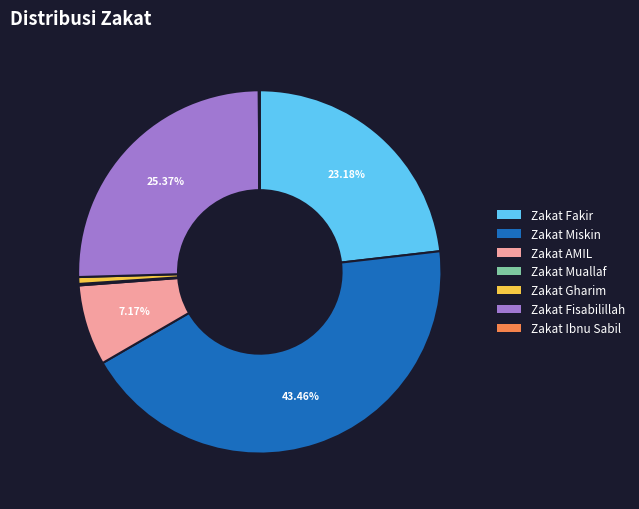

Is there a majority slice in this chart?

No